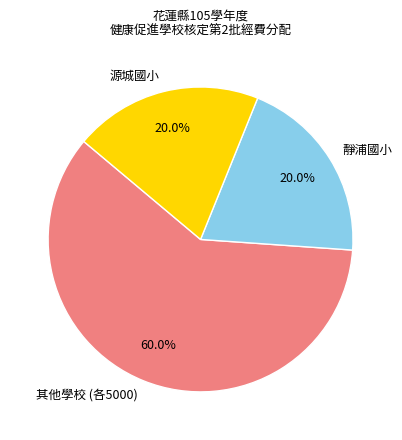

What is the total percentage of 其他學校 (各5000) and 靜浦國小?

80.0%